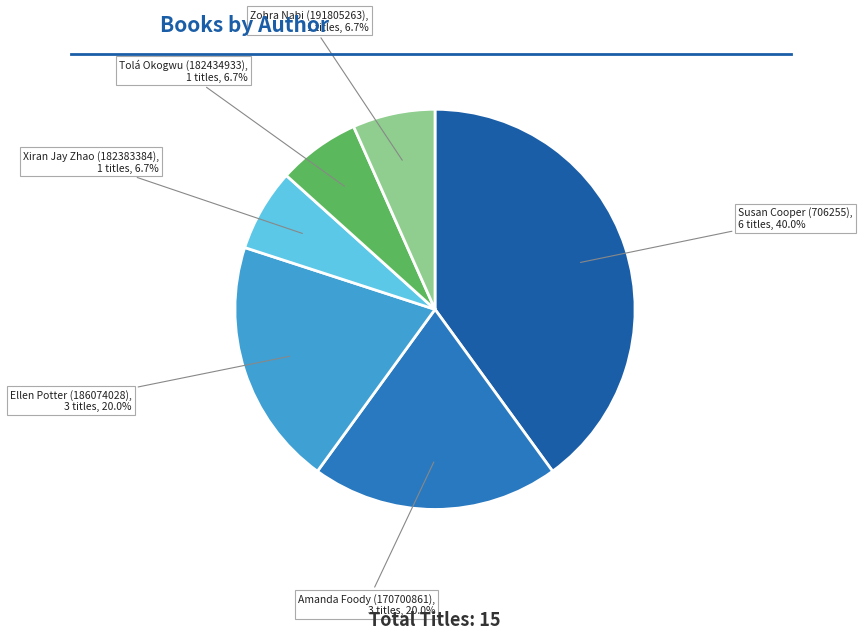

Which category has the biggest portion of the pie?

Susan Cooper (706255)